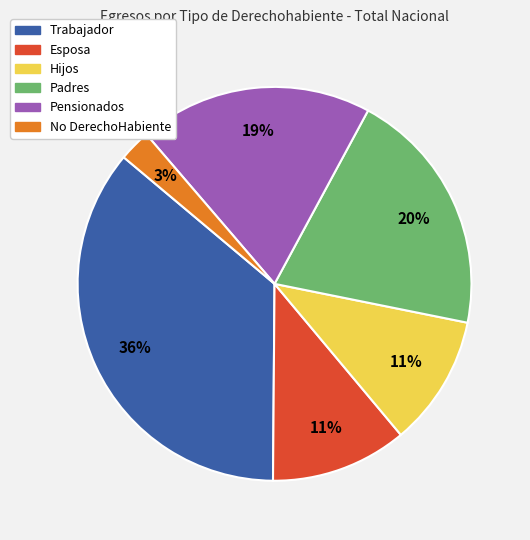

Which category has the smallest portion of the pie?

No DerechoHabiente